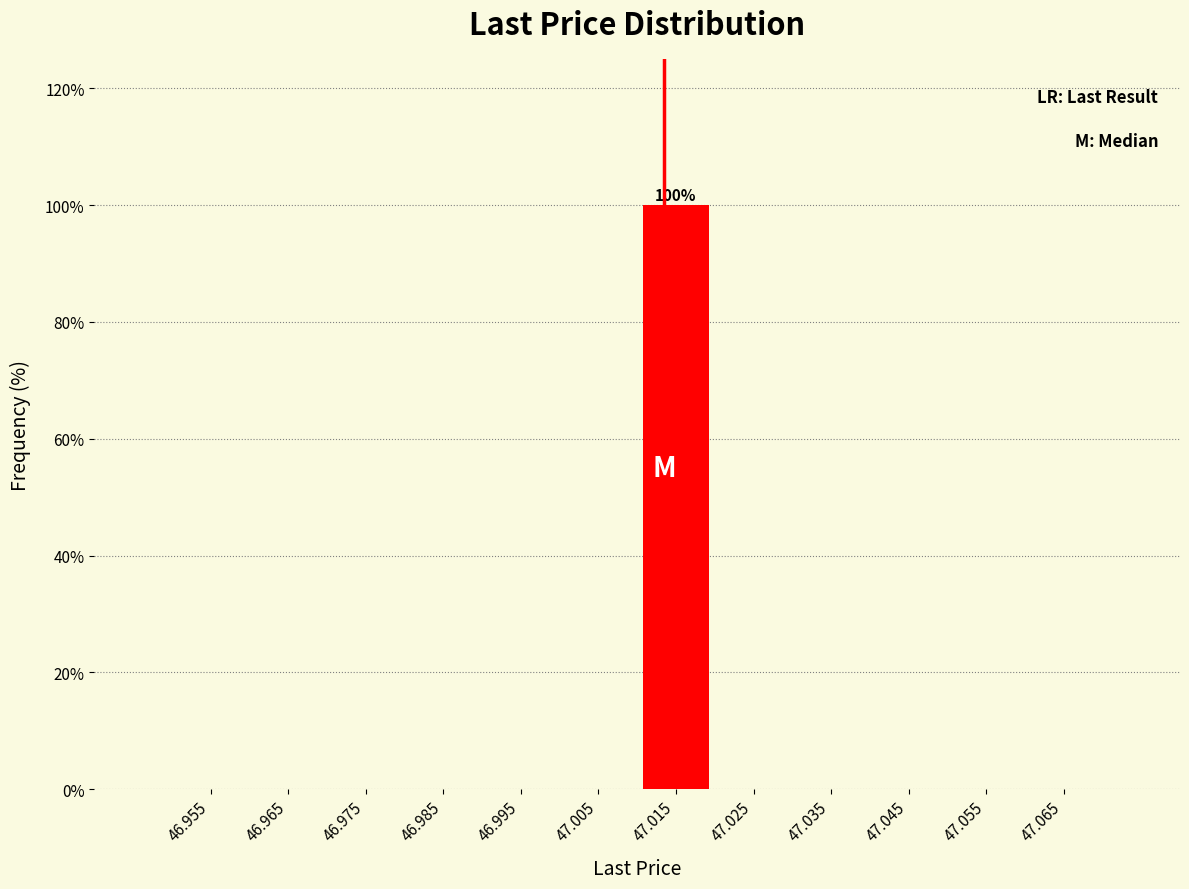

Which range on the x-axis has the tallest bar?

47.01 to 47.02